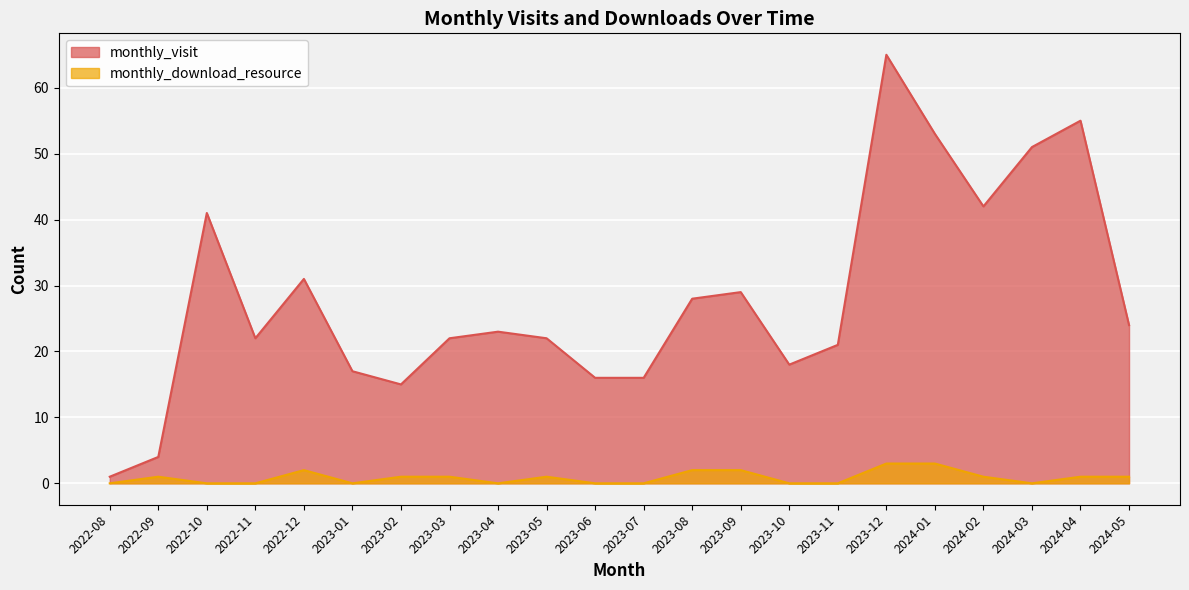

How many categories are shown in the chart?

22